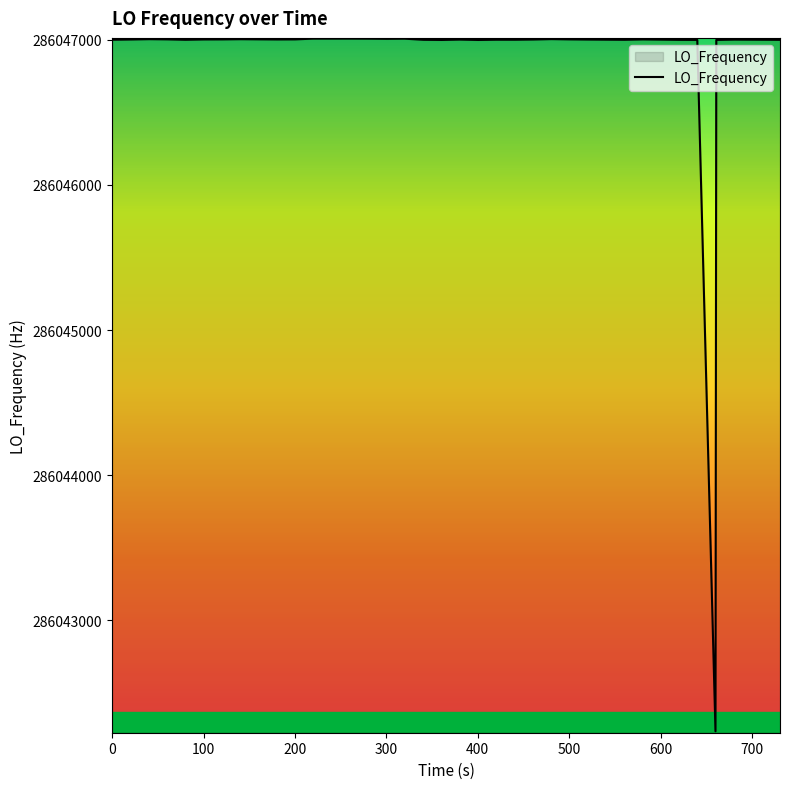

What is the maximum value shown in the chart?

286047007.6